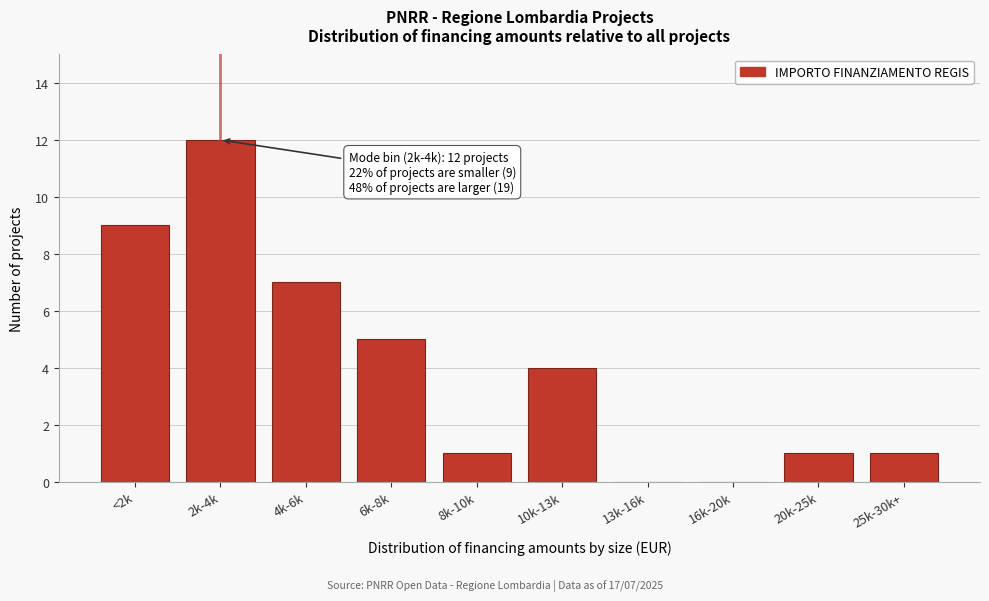

Reading left to right, transcribe all the data shown in this chart.

<2k=9	2k-4k=12	4k-6k=7	6k-8k=5	8k-10k=1	10k-13k=4	13k-16k=0	16k-20k=0	20k-25k=1	25k-30k+=1